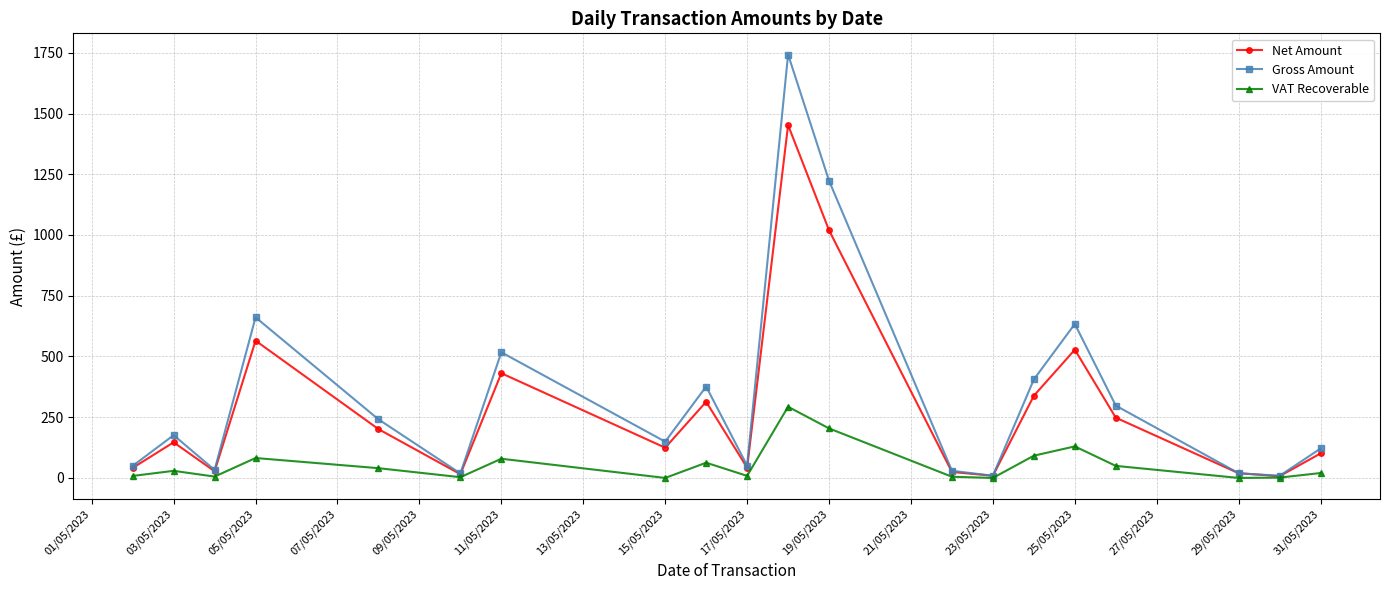

Does the chart display data point markers on the line(s)?

Yes